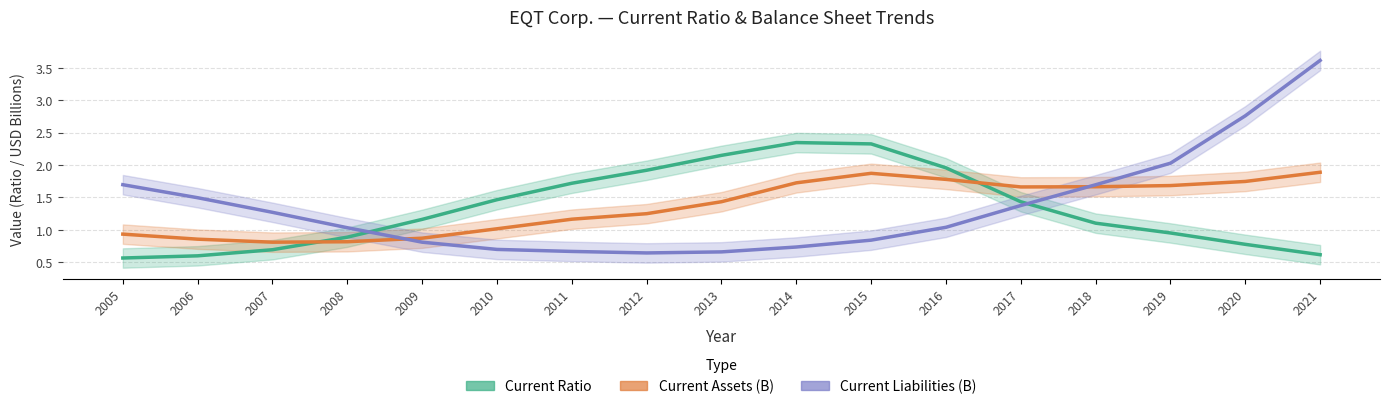

What is the value of the Current Ratio point at the 4th from the left?

0.9